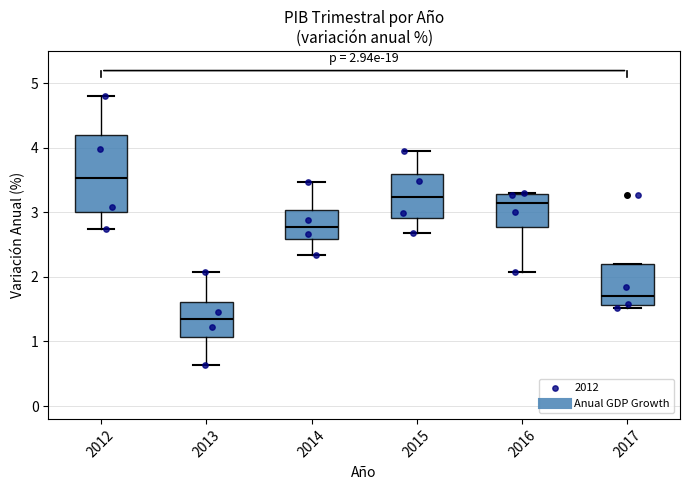

Comparing the boxes themselves (not the whiskers), which one is the tallest?

2012